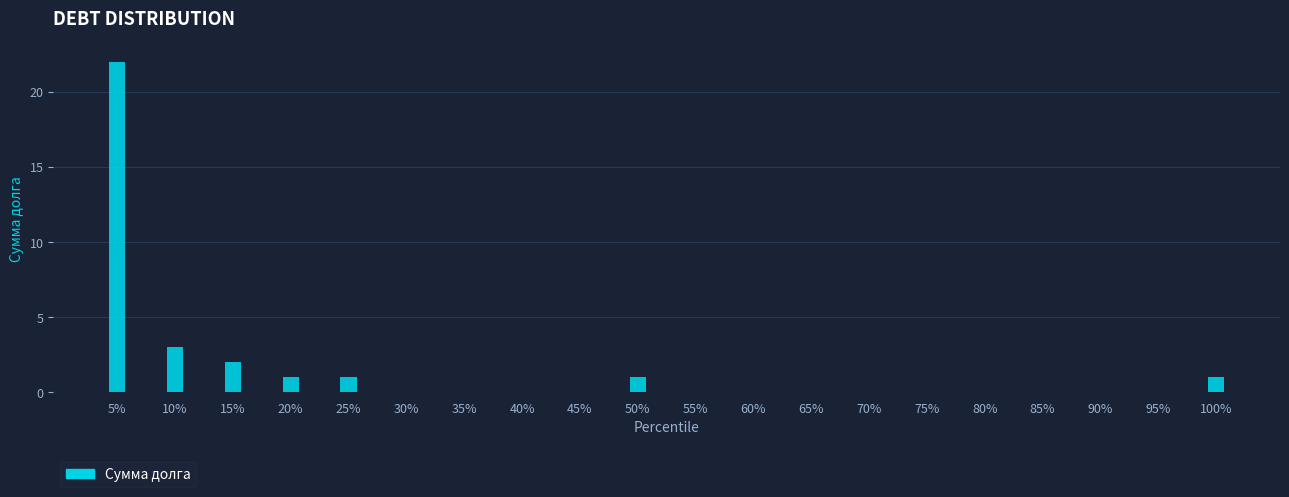

Reading left to right, extract all data points from this chart.

5%=22	10%=3	15%=2	20%=1	25%=1	30%=0	35%=0	40%=0	45%=0	50%=1	55%=0	60%=0	65%=0	70%=0	75%=0	80%=0	85%=0	90%=0	95%=0	100%=1